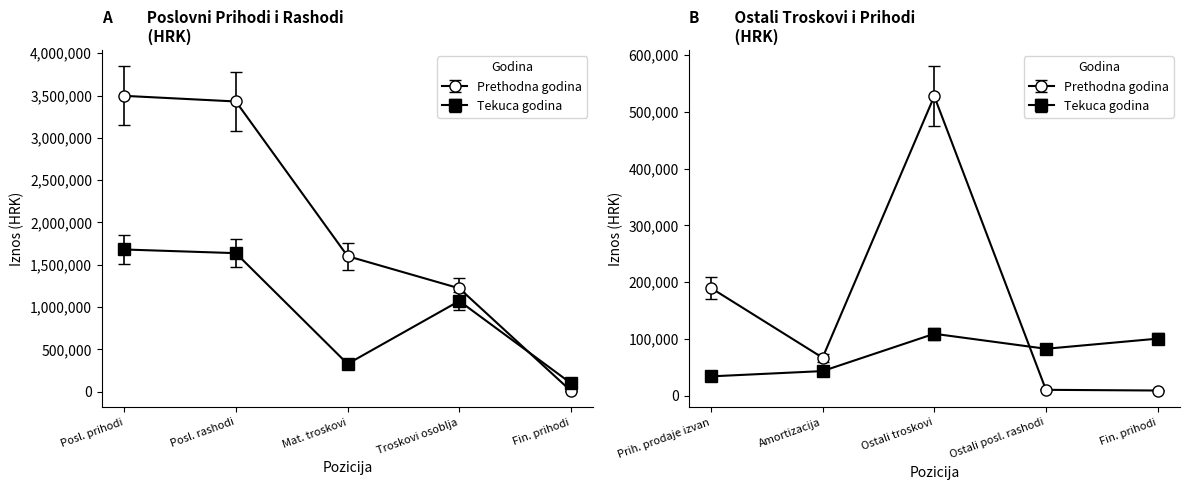

How many data points in Prethodna godina are above 527339?

4